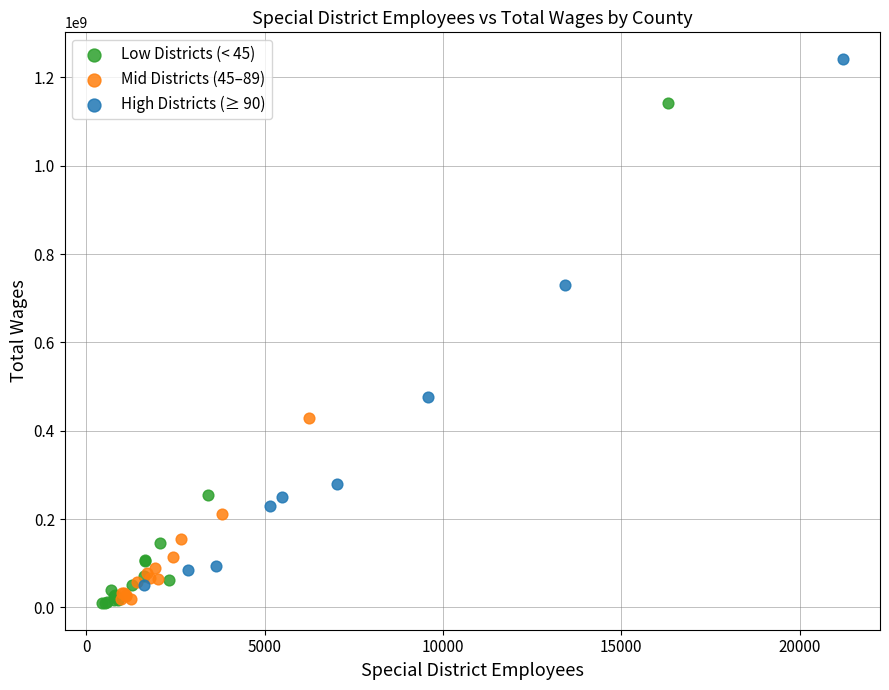

Which series reaches the maximum Y coordinate?

High Districts (≥ 90)